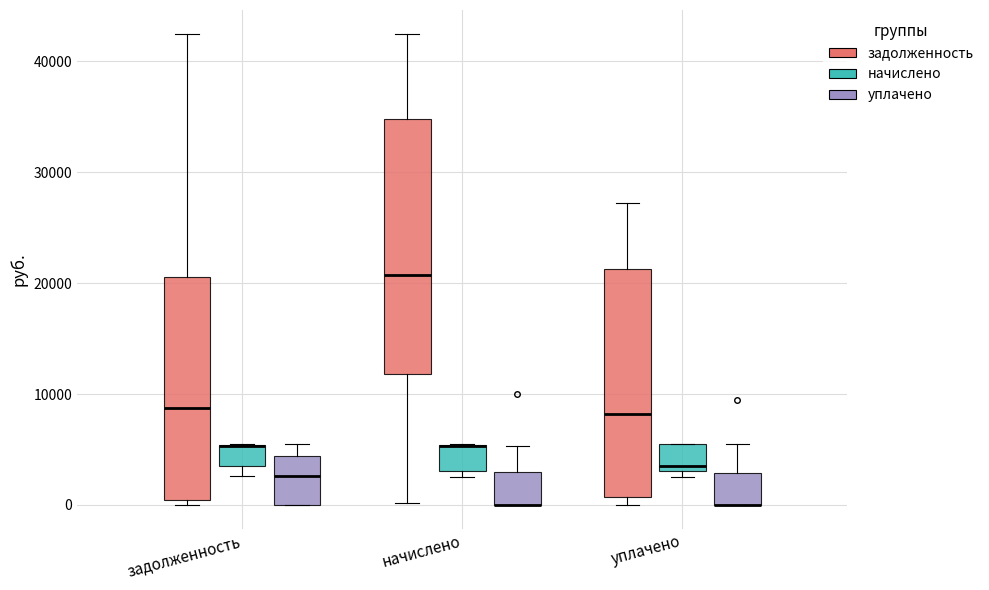

Which box is the tallest, from its lower edge to its upper edge?

начислено (задолженность)